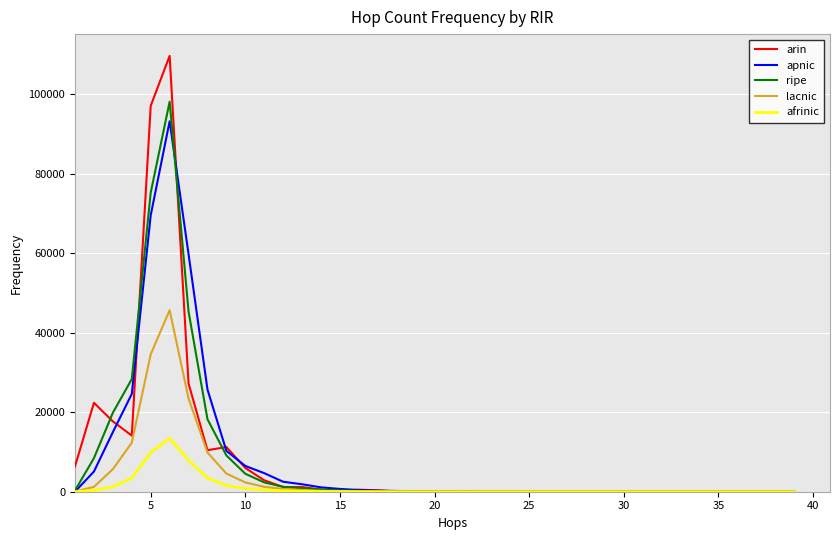

Which series has the widest spread of values?

arin